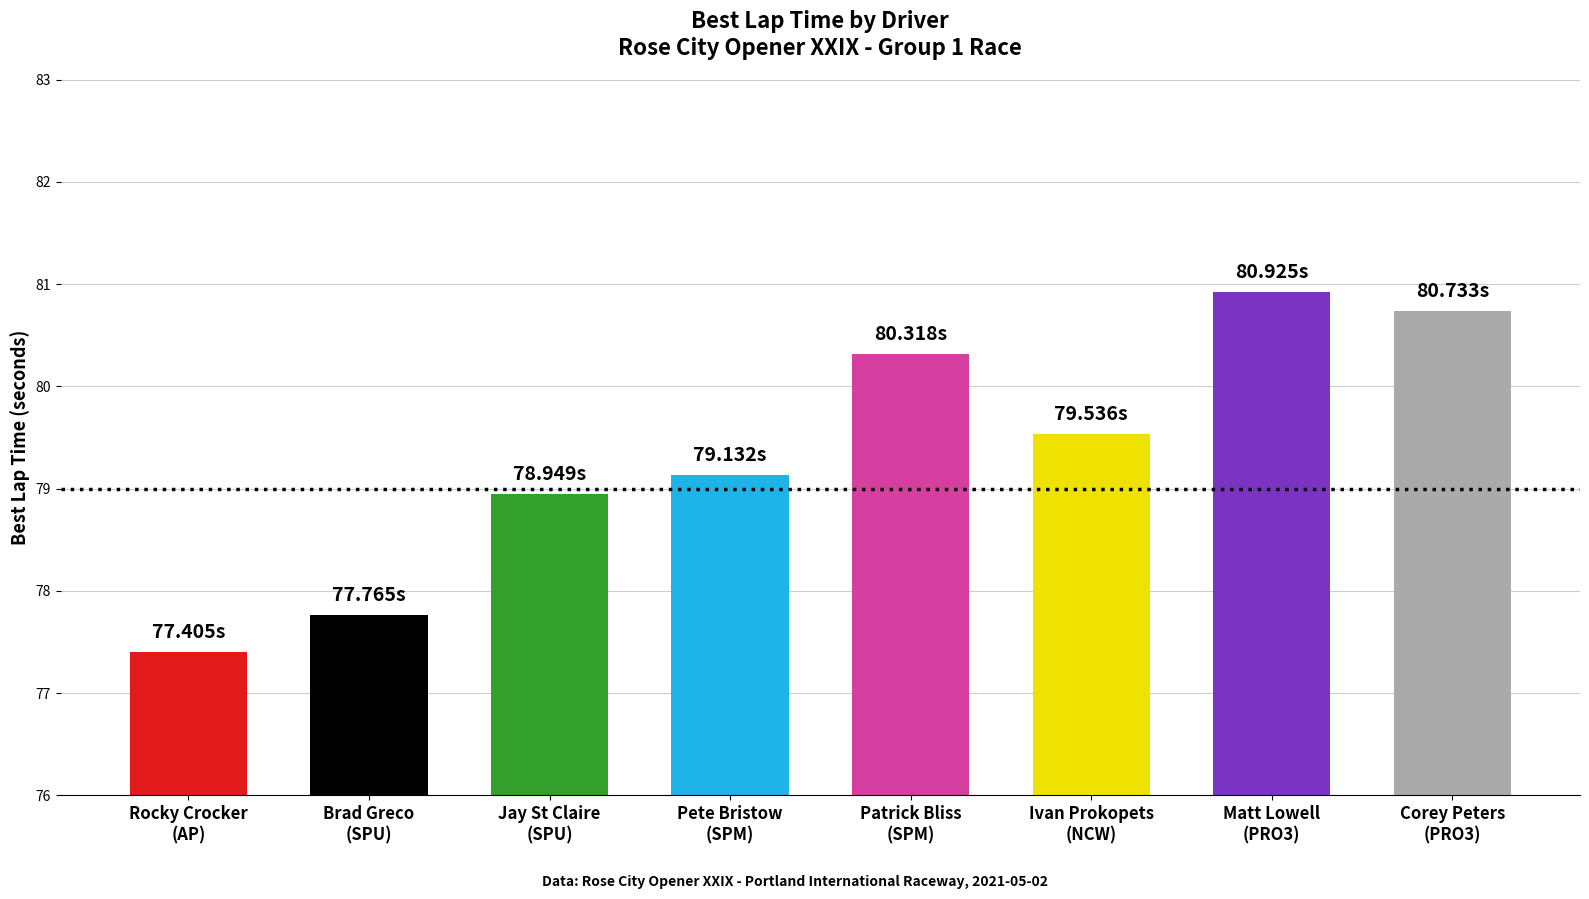

Is it true that the value at Rocky Crocker
(AP) is 77.4?

True